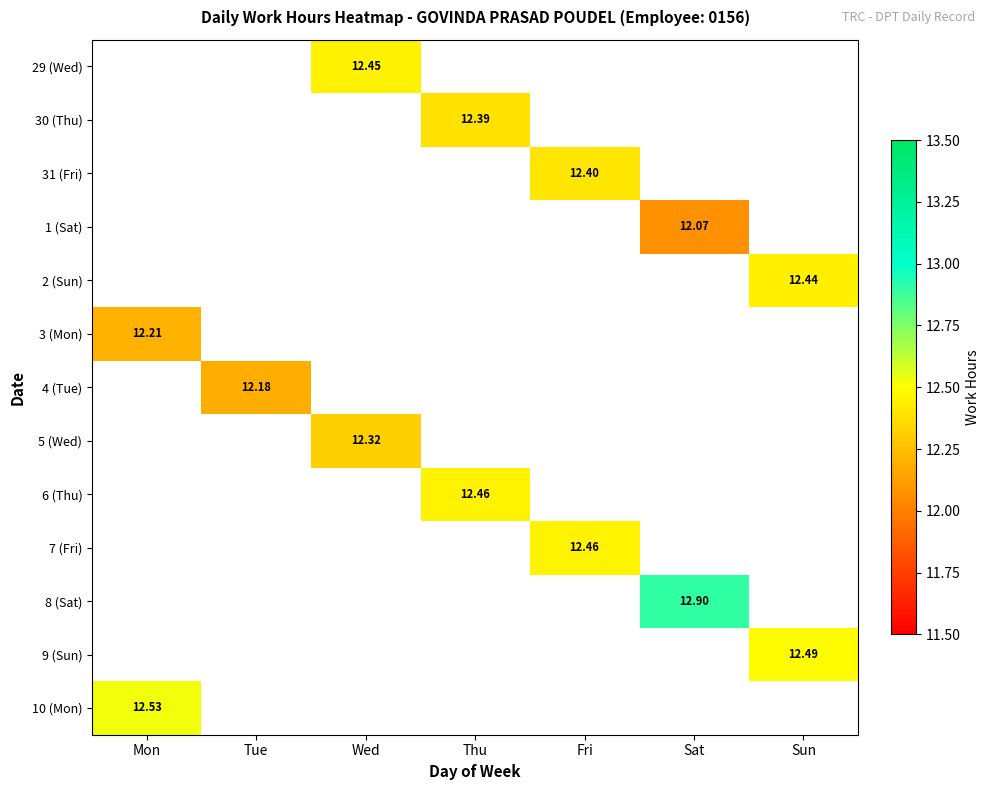

Count the number of categories in the chart.

7